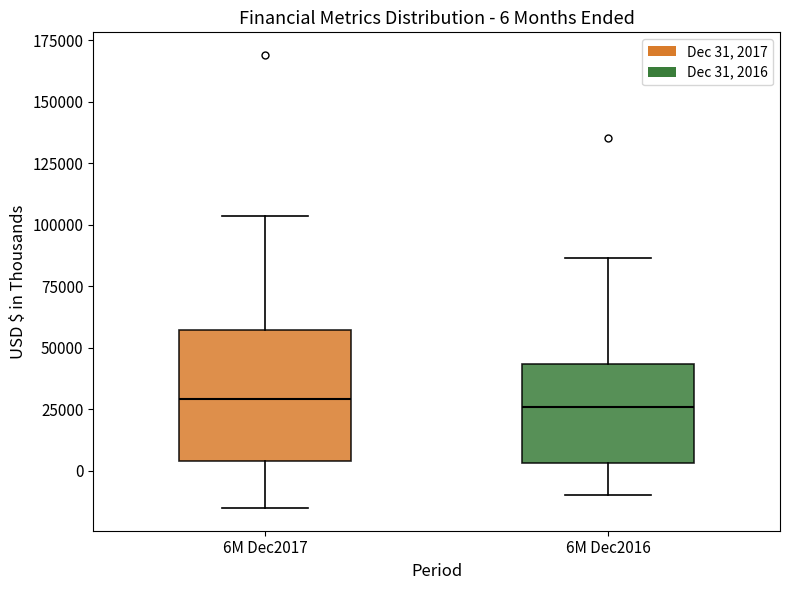

Which box is the tallest, from its lower edge to its upper edge?

6M Dec2017